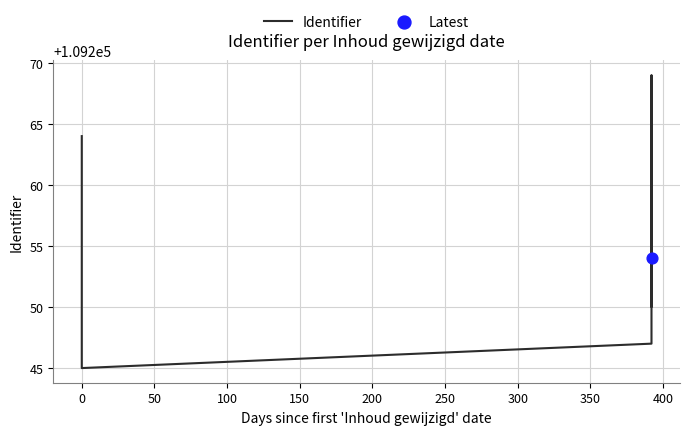

What is the smallest value displayed?

109245